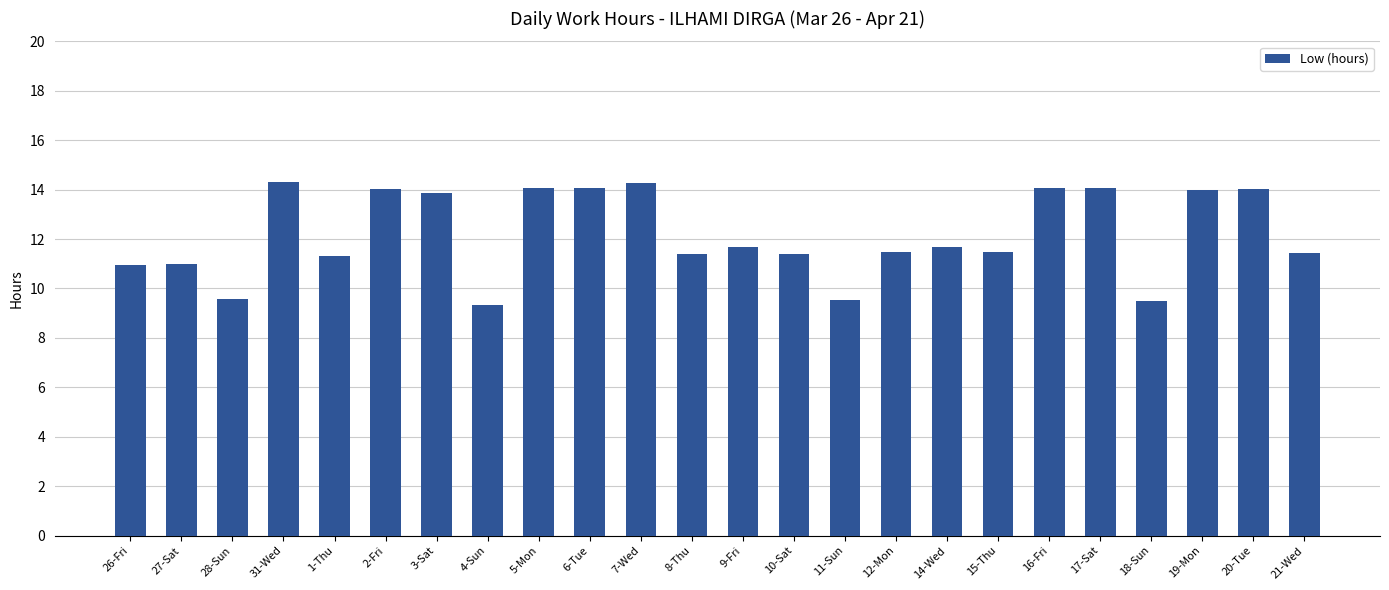

What is the smallest value displayed?

9.3